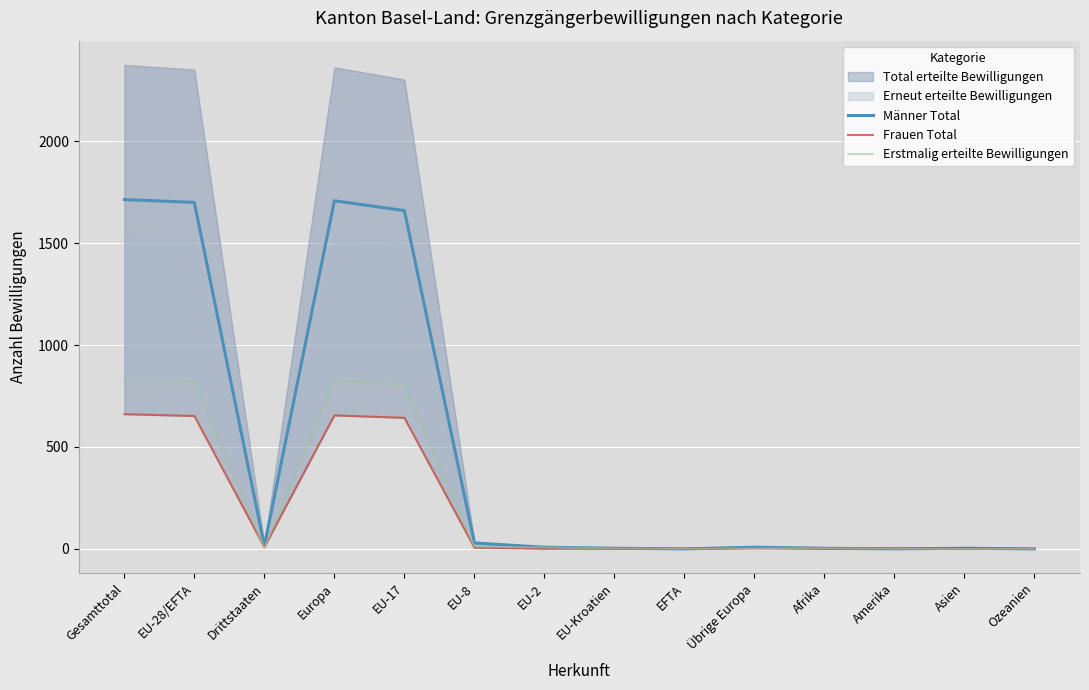

Where is the first local maximum for Erstmalig erteilte Bewilligungen?

Europa